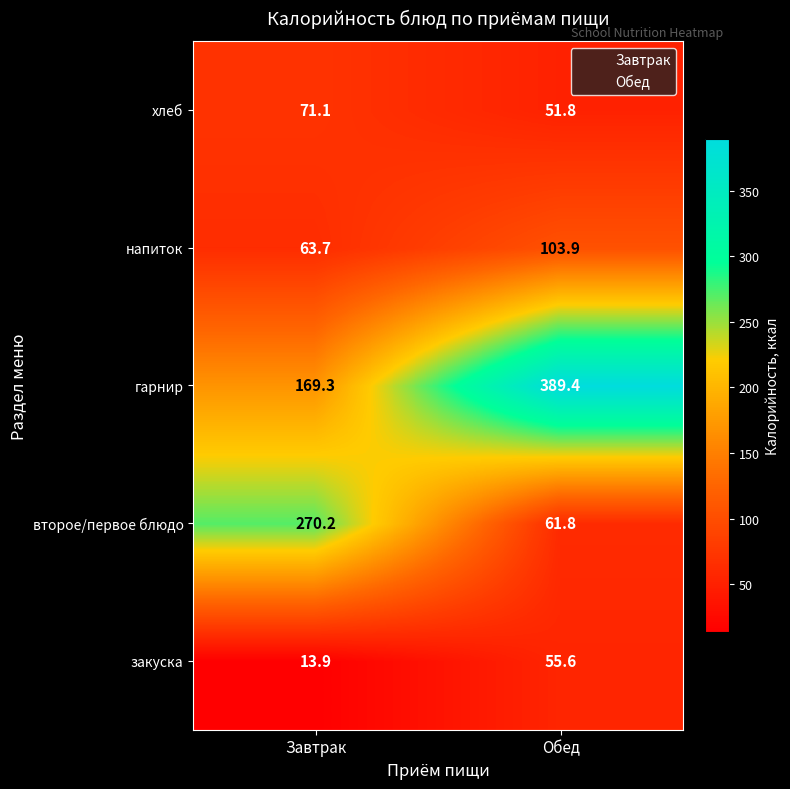

What is the smallest value displayed?

13.9